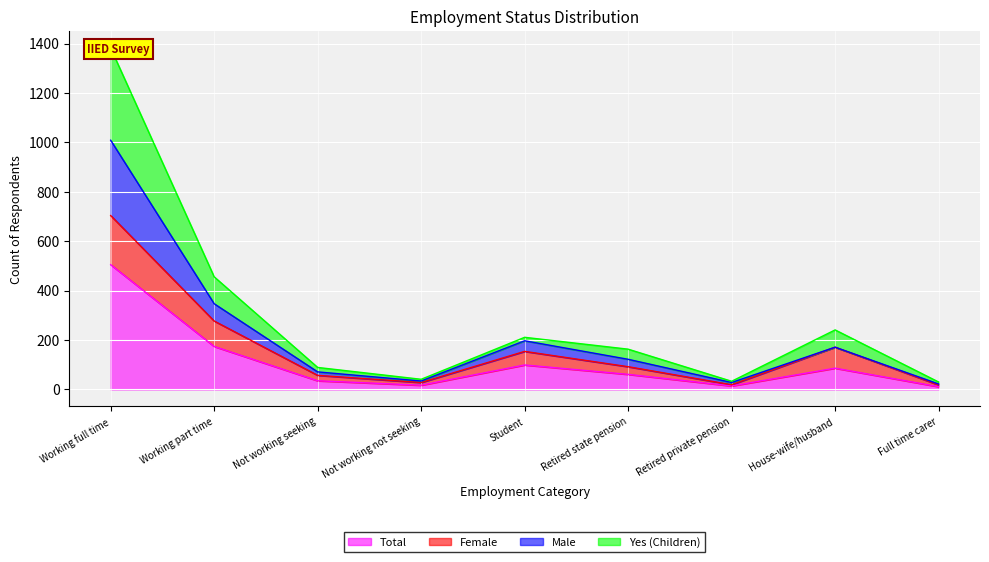

Where is Total nearest to the value 258?

Working part time